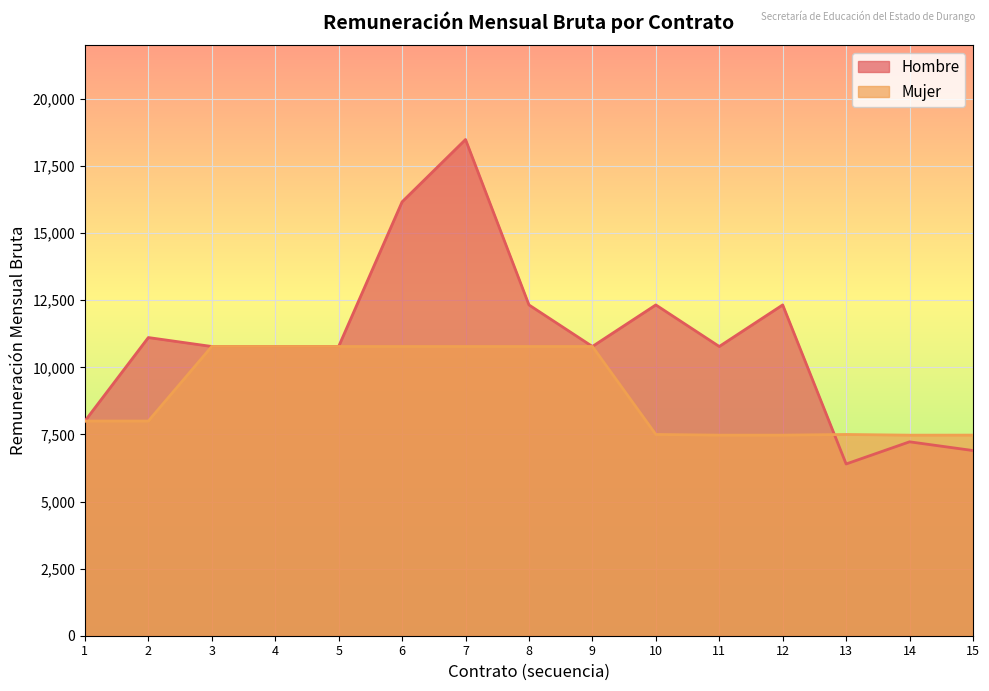

What is the difference between the values at 7 and 13?

12091.5